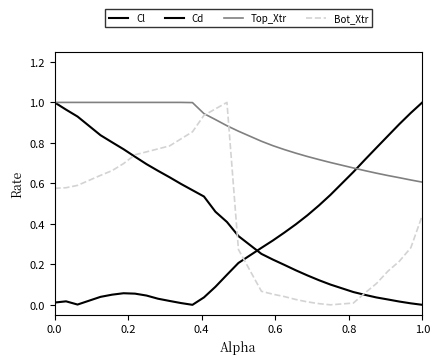

Does the chart display data point markers on the line(s)?

No